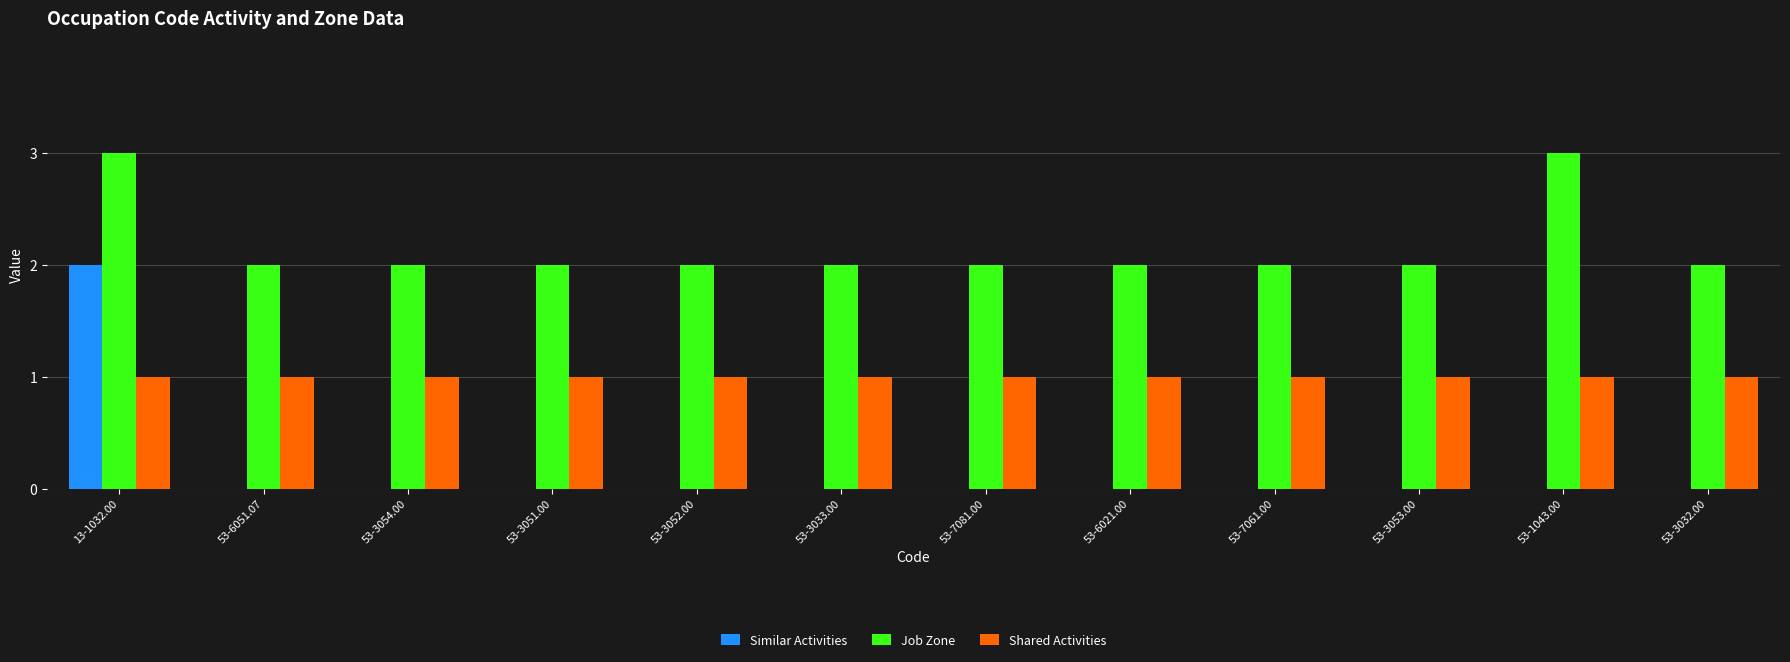

What is the total value across all series at 53-7081.00?

3